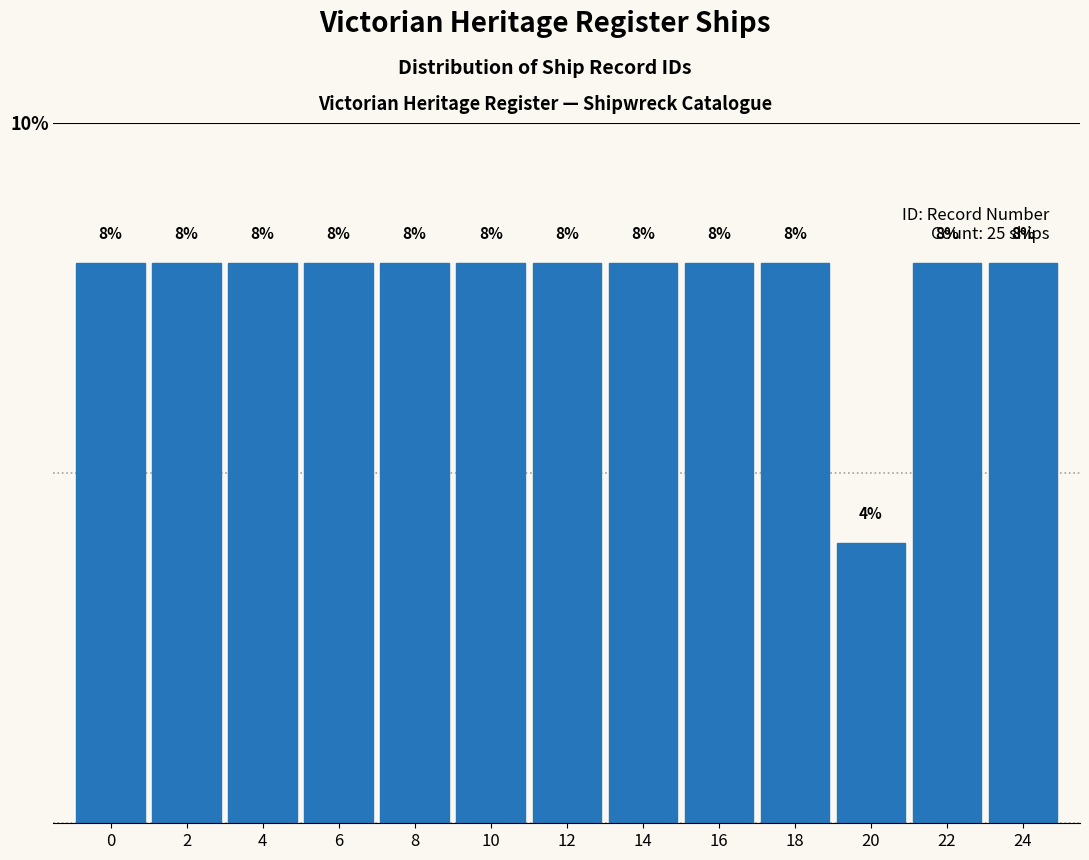

Reading left to right, what are all the values shown in this chart?

8	8	8	8	8	8	8	8	8	8	4	8	8